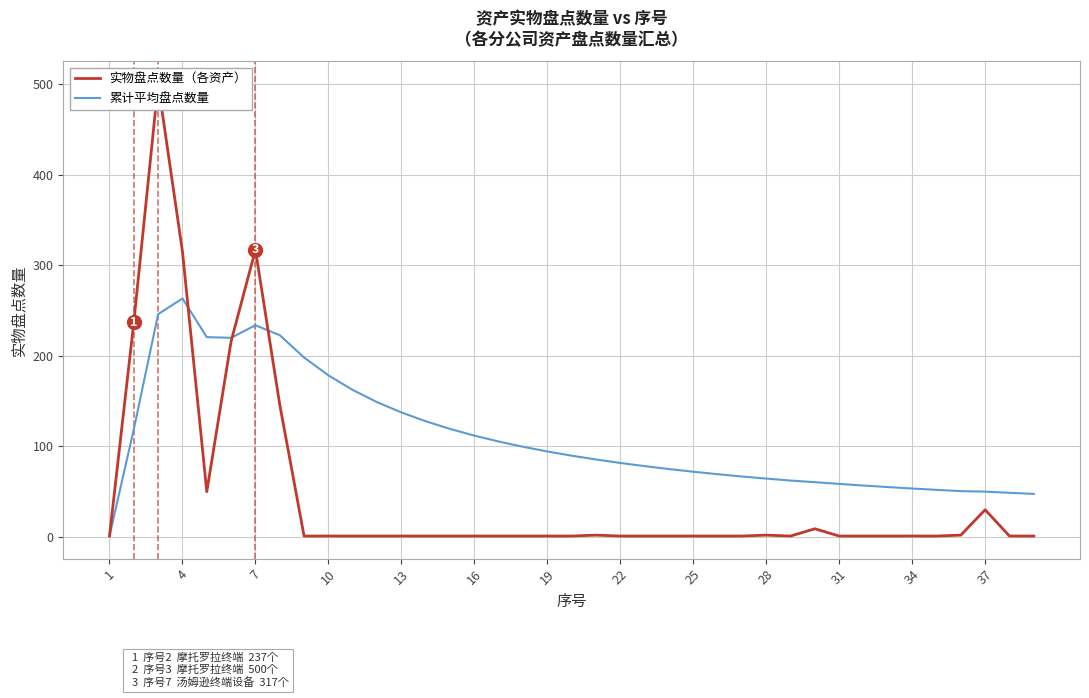

Rank the series by their average value, from lowest to highest.

实物盘点数量（各资产）, 累计平均盘点数量